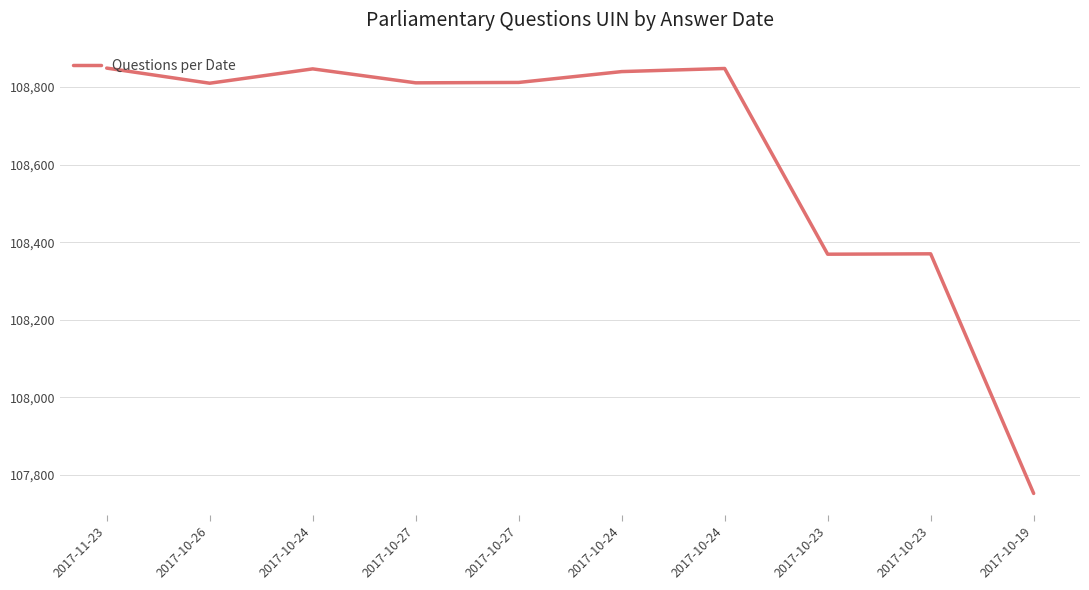

How many lines are shown in the chart?

1